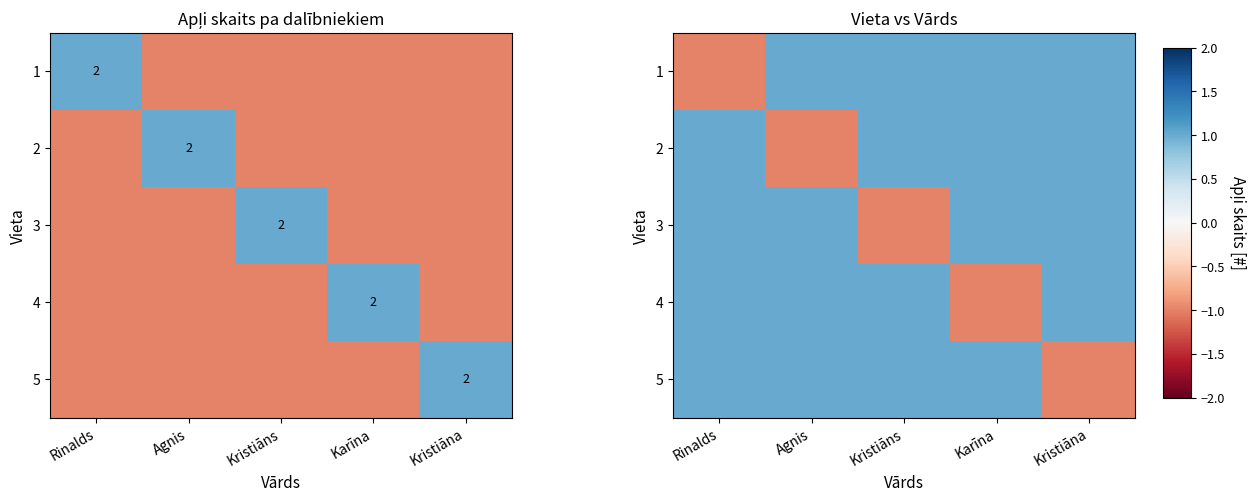

Is the value of 5 at Rinalds greater than the value of 4 at Kristiāna?

No